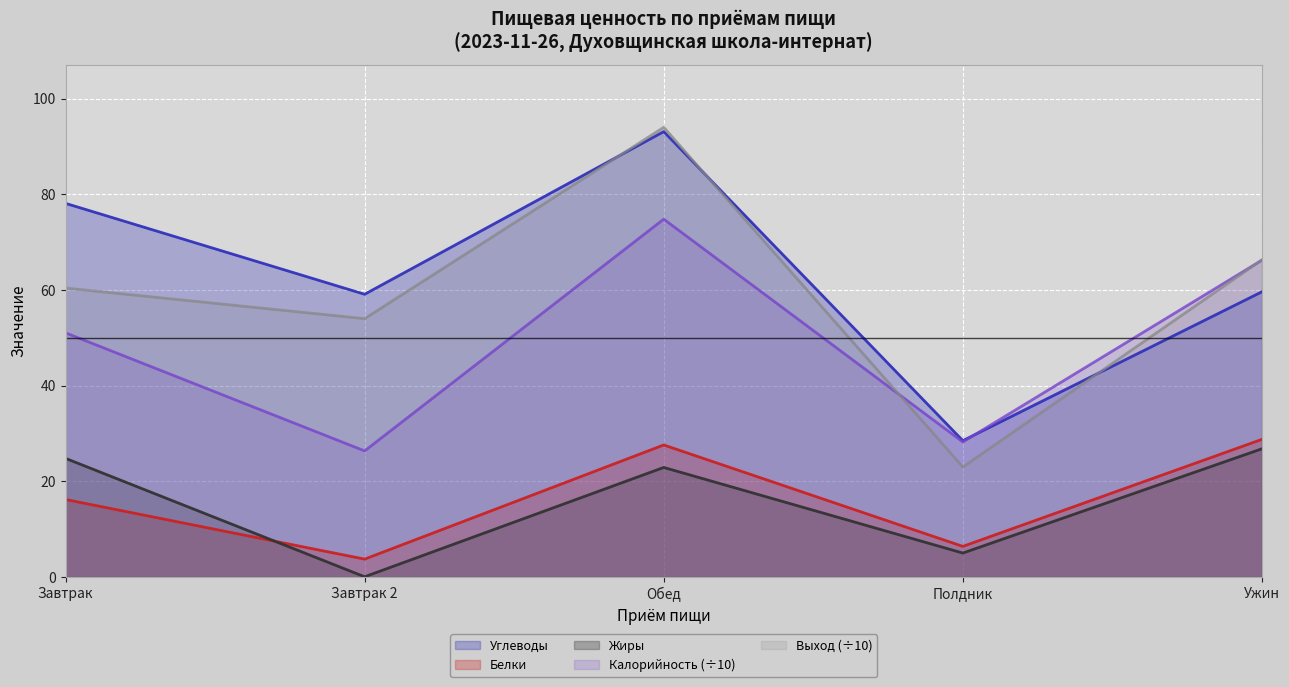

Where is Белки nearest to the value 16?

Завтрак